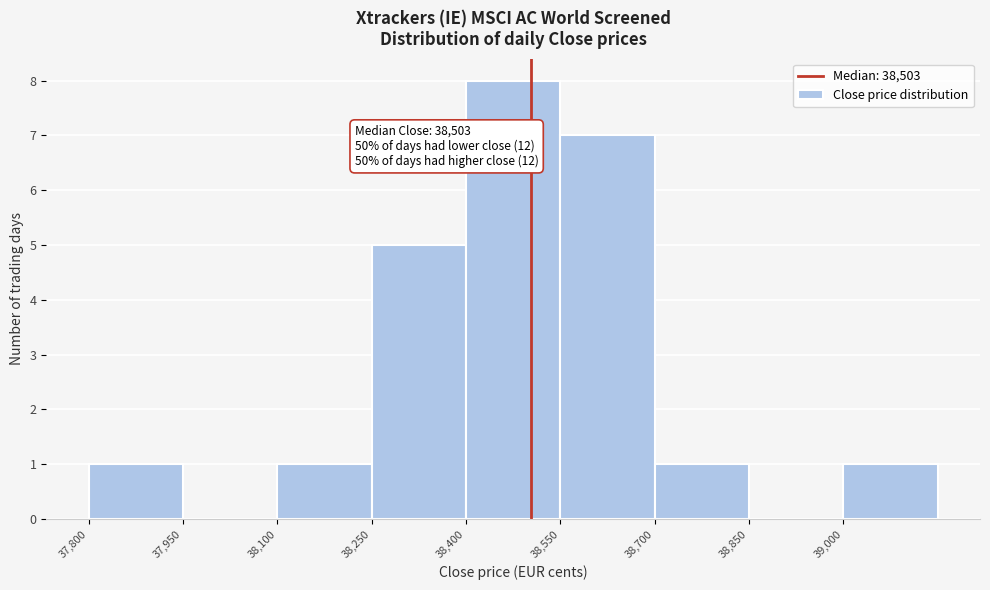

Over which range of the x-axis is the bar tallest?

38400 to 38550